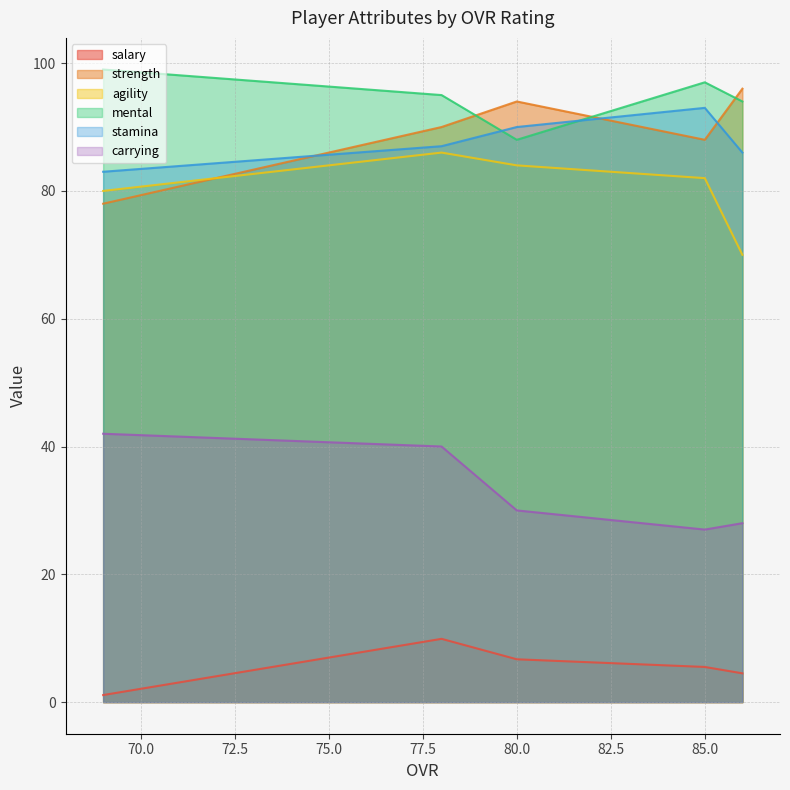

In agility, how many points are higher than both neighbors (excluding endpoints)?

1